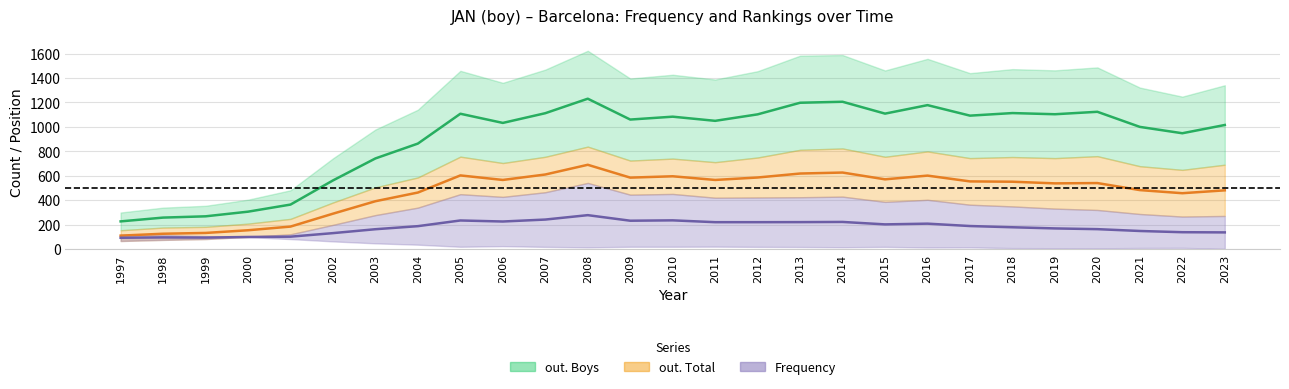

What is the value of the Frequency point at the 1st from the left?

93.5